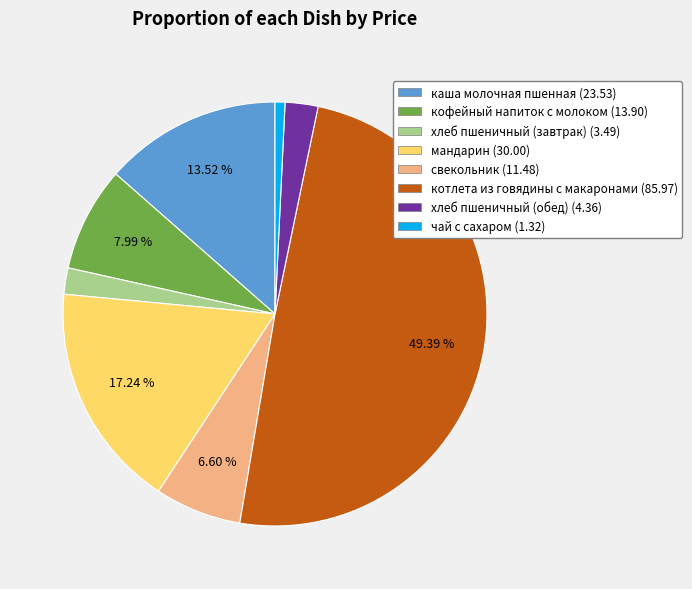

True or false: чай с сахаром accounts for 7% of the total.

False